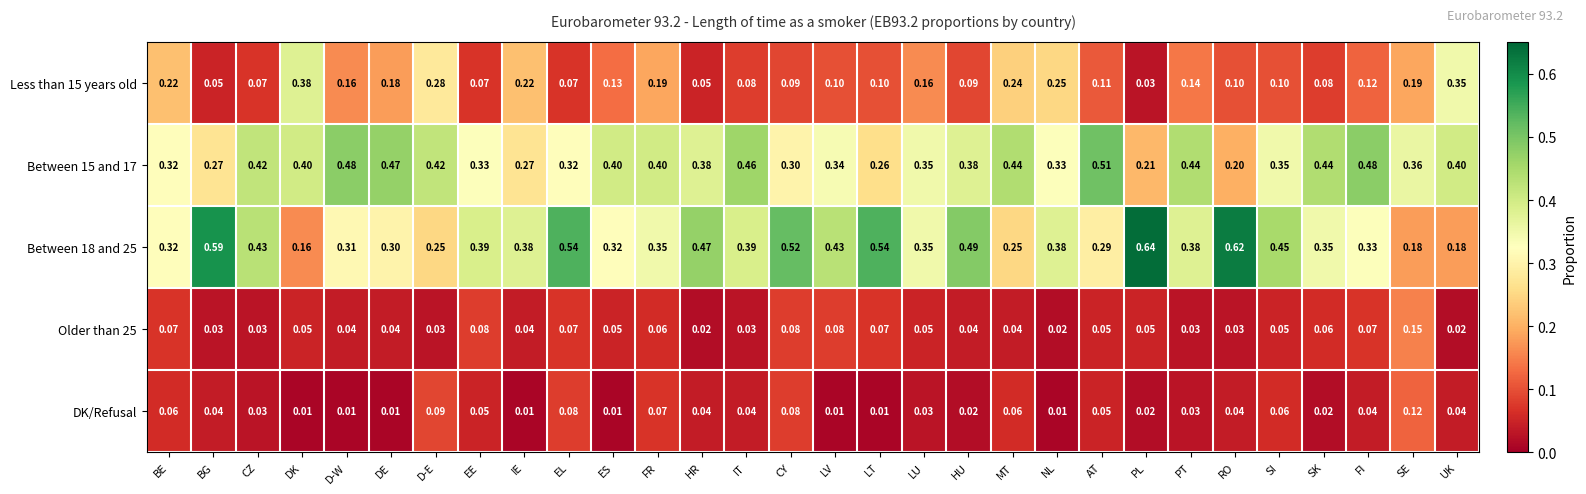

Count the number of categories in the chart.

30